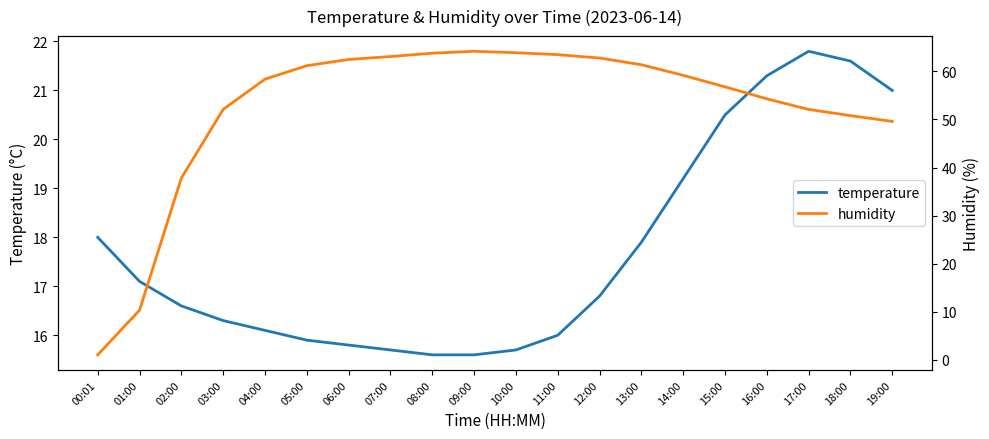

Reading right to left, list all the values displayed in this chart.

temperature: 19:00=21.0	18:00=21.6	17:00=21.8	16:00=21.3	15:00=20.5	14:00=19.2	13:00=17.9	12:00=16.8	11:00=16.0	10:00=15.7	09:00=15.6	08:00=15.6	07:00=15.7	06:00=15.8	05:00=15.9	04:00=16.1	03:00=16.3	02:00=16.6	01:00=17.1	00:01=18.0
humidity: 19:00=49.6	18:00=50.8	17:00=52.1	16:00=54.3	15:00=56.8	14:00=59.2	13:00=61.4	12:00=62.8	11:00=63.5	10:00=63.9	09:00=64.2	08:00=63.8	07:00=63.1	06:00=62.5	05:00=61.2	04:00=58.4	03:00=52.1	02:00=37.8	01:00=10.3	00:01=1.0